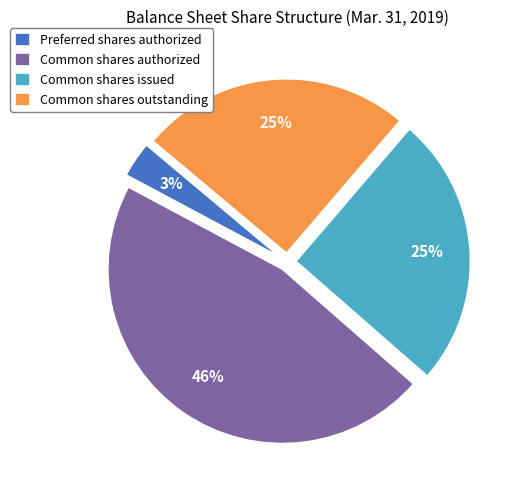

Count the number of slices in the pie.

4